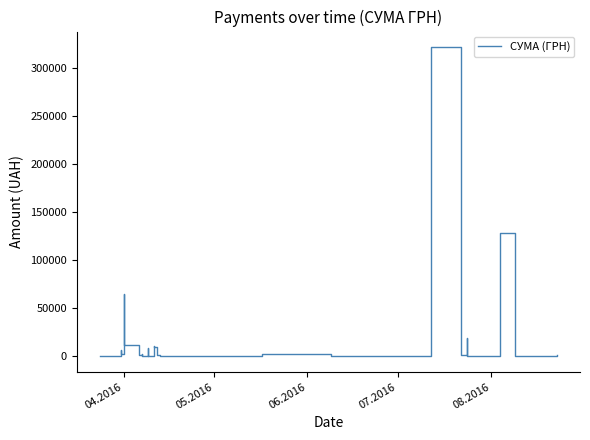

Is it true that the value at 12 is 1868.6?

False